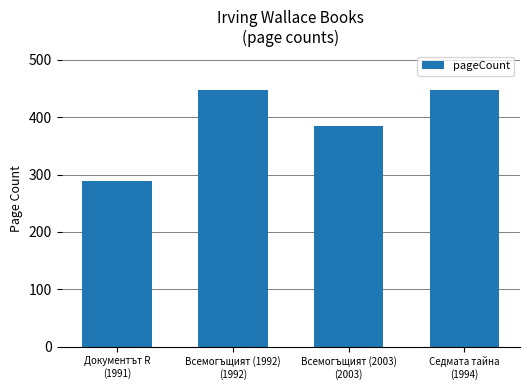

What is the maximum value shown in the chart?

448